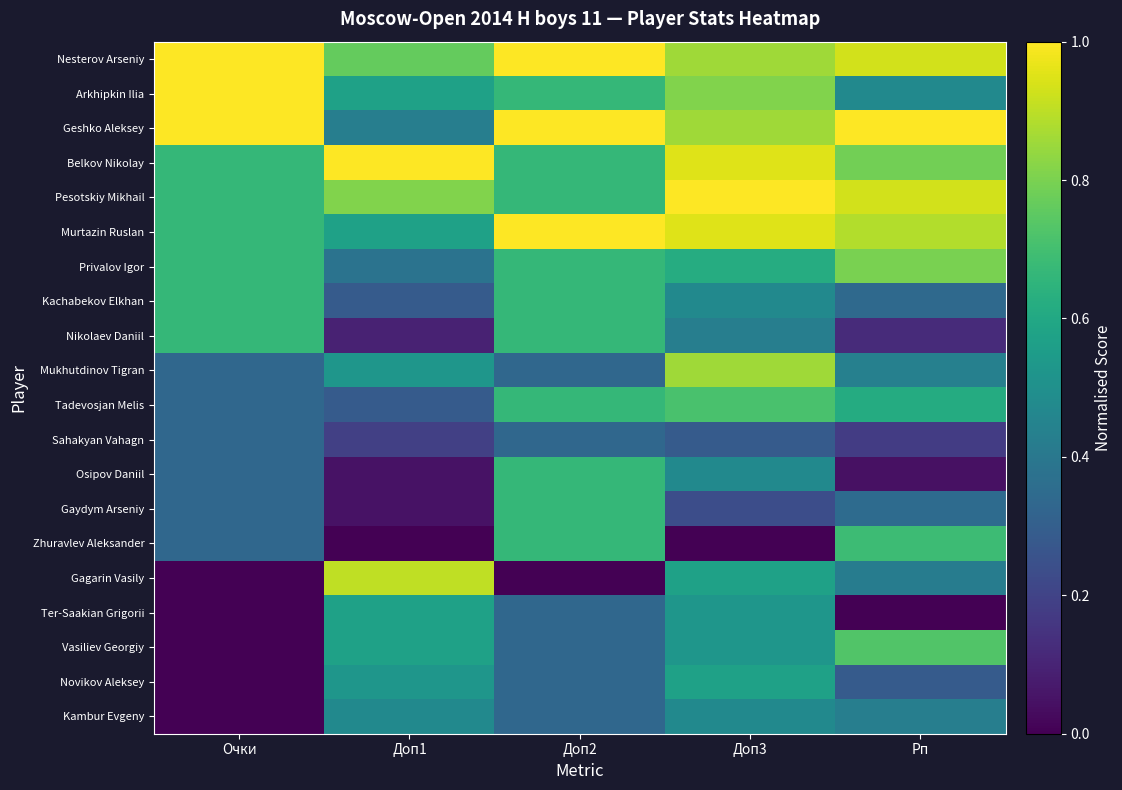

At how many categories does at least one series exceed 0?

5